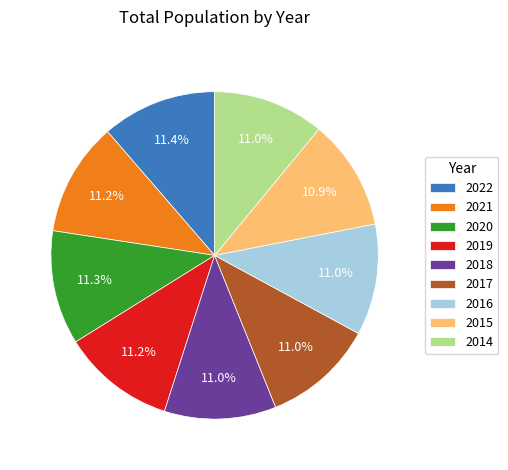

Approximately how many times larger is the value at 2021 compared to 2014?

1.0